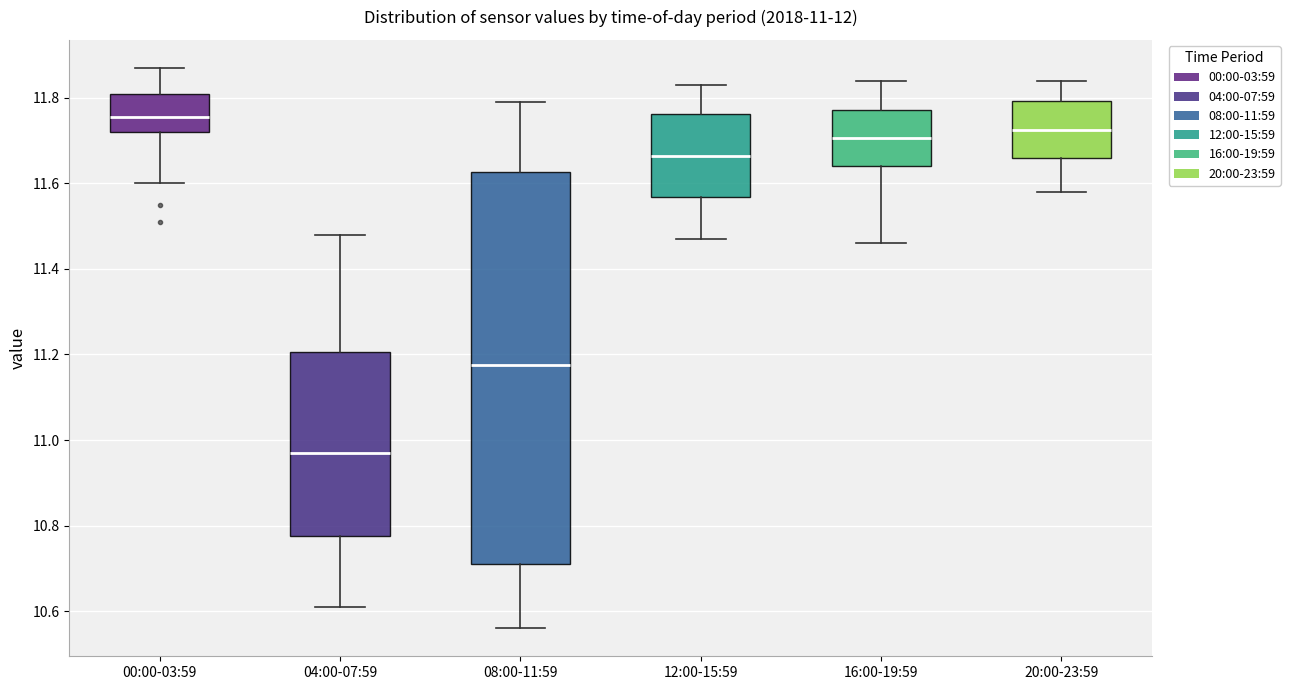

Which box is the tallest, from its lower edge to its upper edge?

08:00-11:59